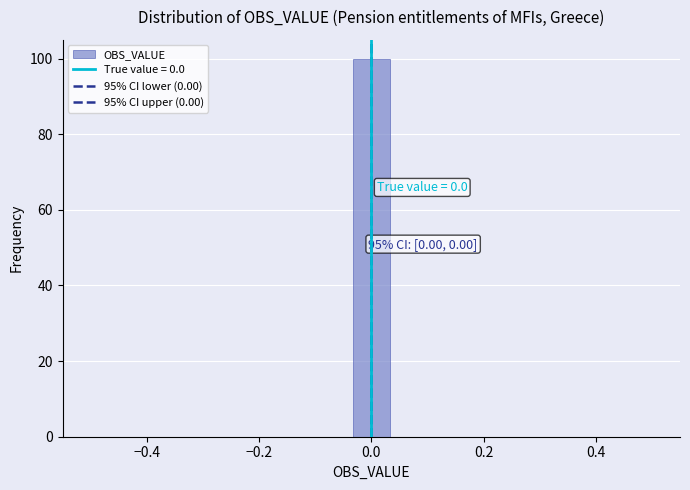

Read against the x-axis, roughly where is the centre of the tallest bar?

0.00